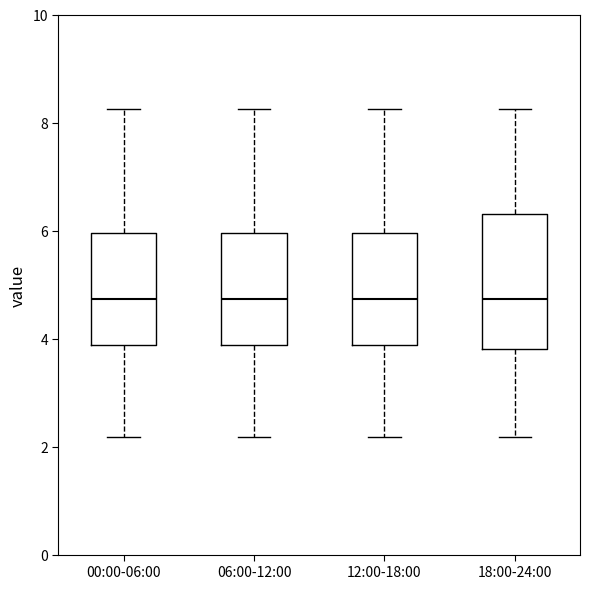

Where does the upper whisker of the box for 00:00-06:00 end on the y-axis? The values are not printed on the chart, so give them approximately, as read against the axis.

8.2